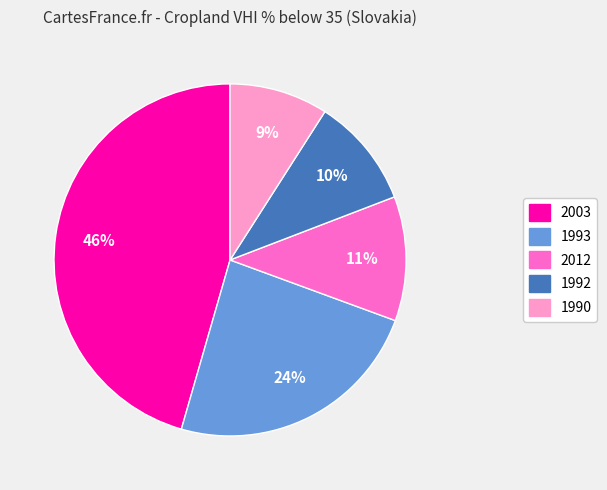

What is the largest slice in the pie chart?

2003